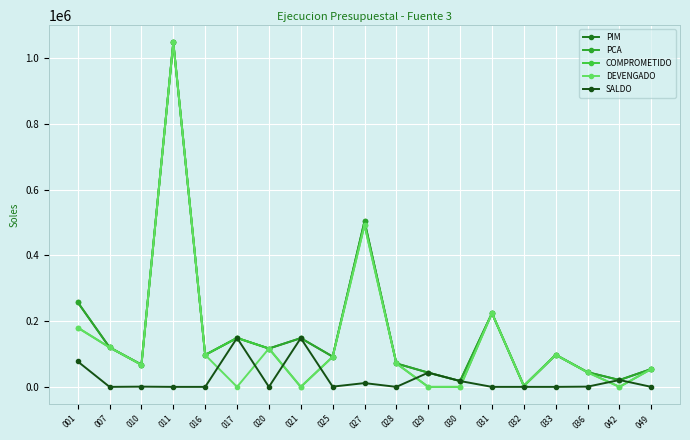

What is the maximum value shown in the chart?

1048753.0